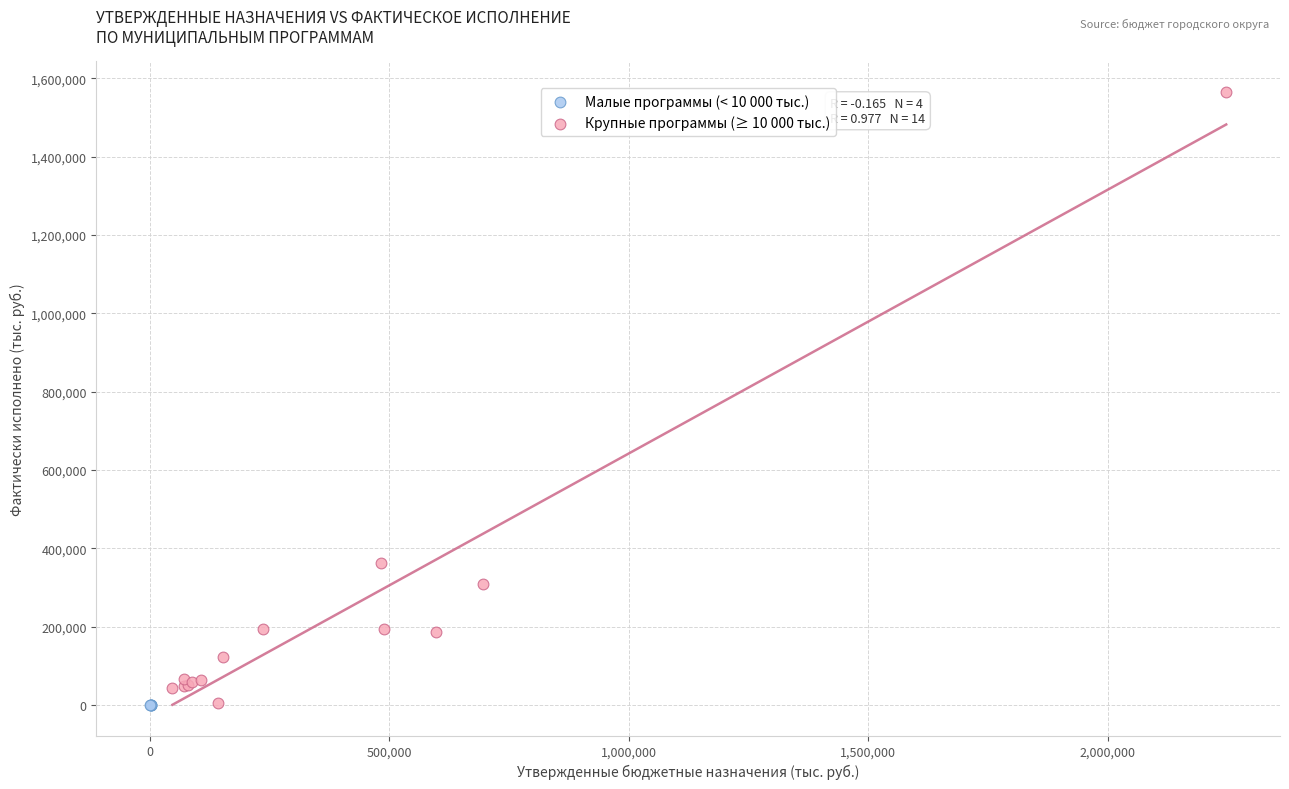

Which series reaches the maximum Y coordinate?

Крупные программы (≥ 10 000 тыс.)